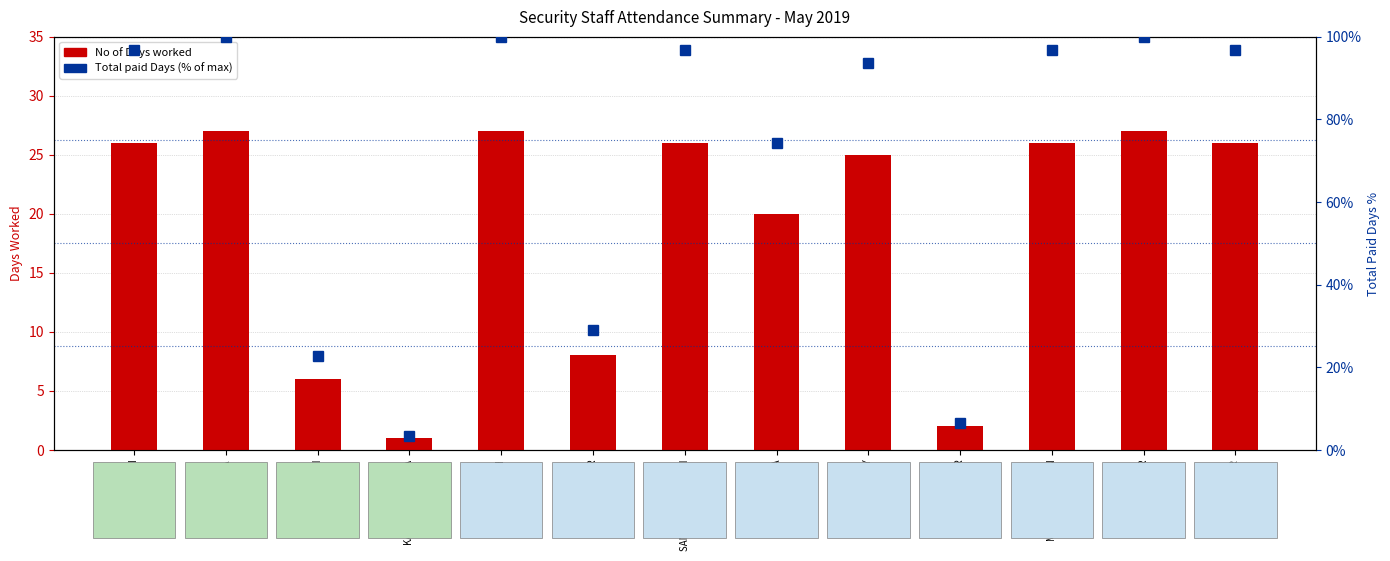

Is the value of Total paid Days (% of max) at POONAM DEVI greater than the value of No of Days worked at PRAVIN KUMAR?

Yes